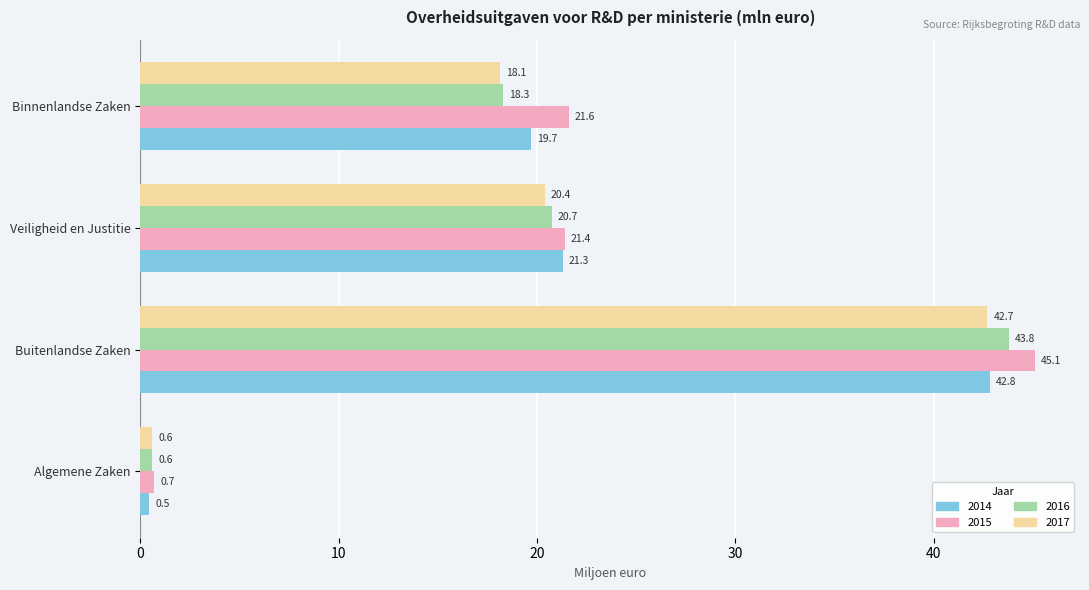

Which series has the largest range (max minus min)?

2015